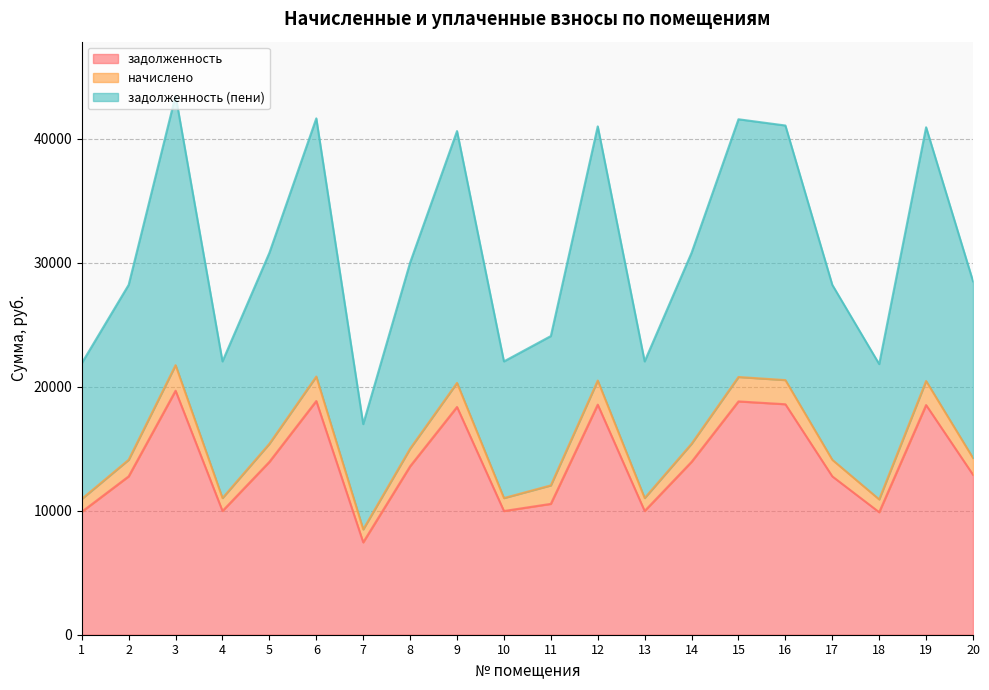

Between 2 and 6, which series saw the biggest shift?

задолженность (пени)